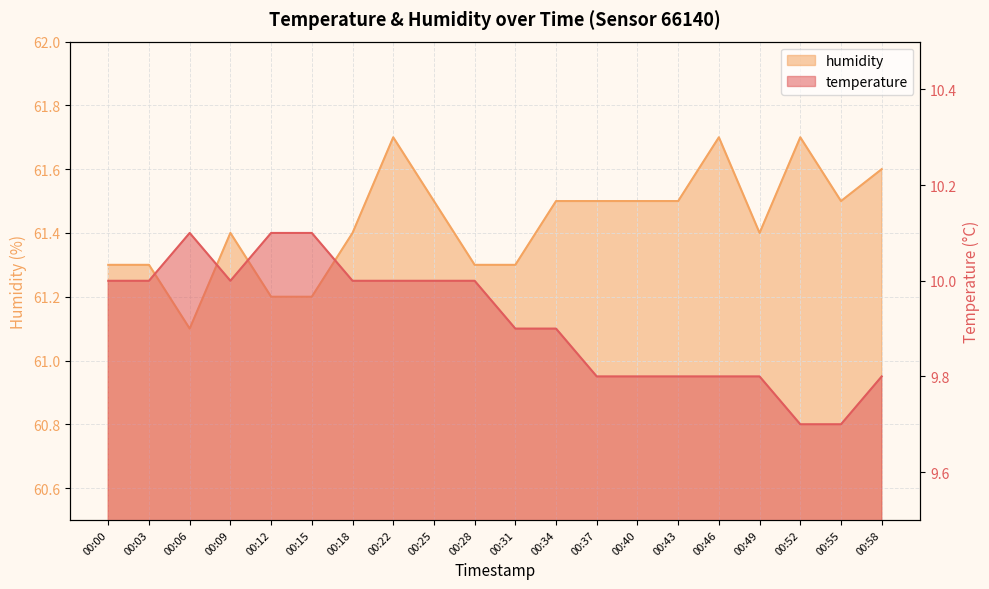

True or false: humidity and temperature intersect in this chart.

False